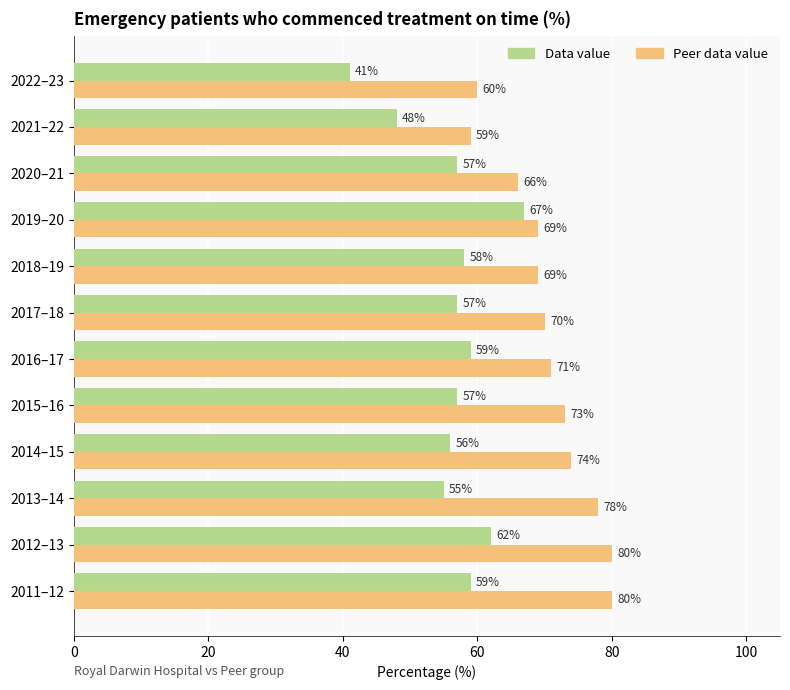

The Data value series shows 59 at 2016–17. True or false?

True